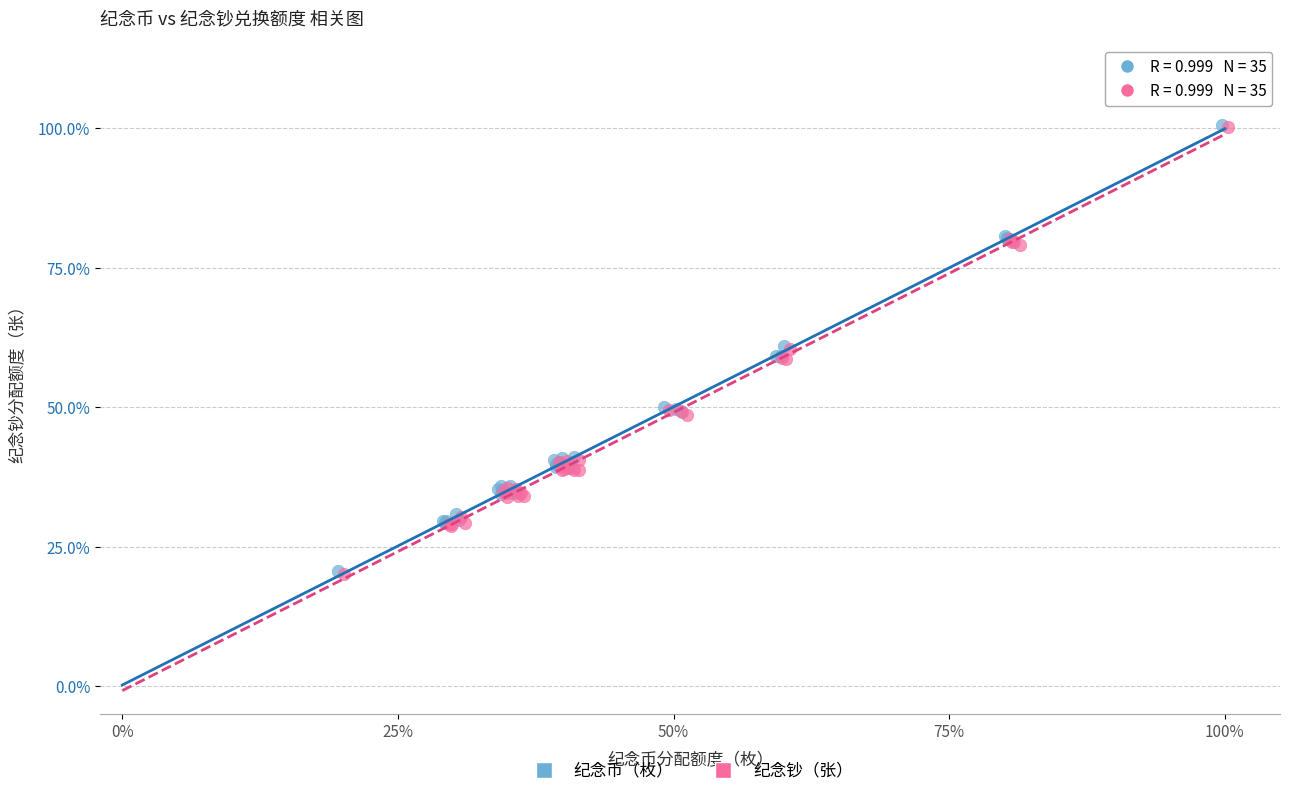

What are all the series names shown in the legend?

纪念币（枚）, 纪念钞（张）